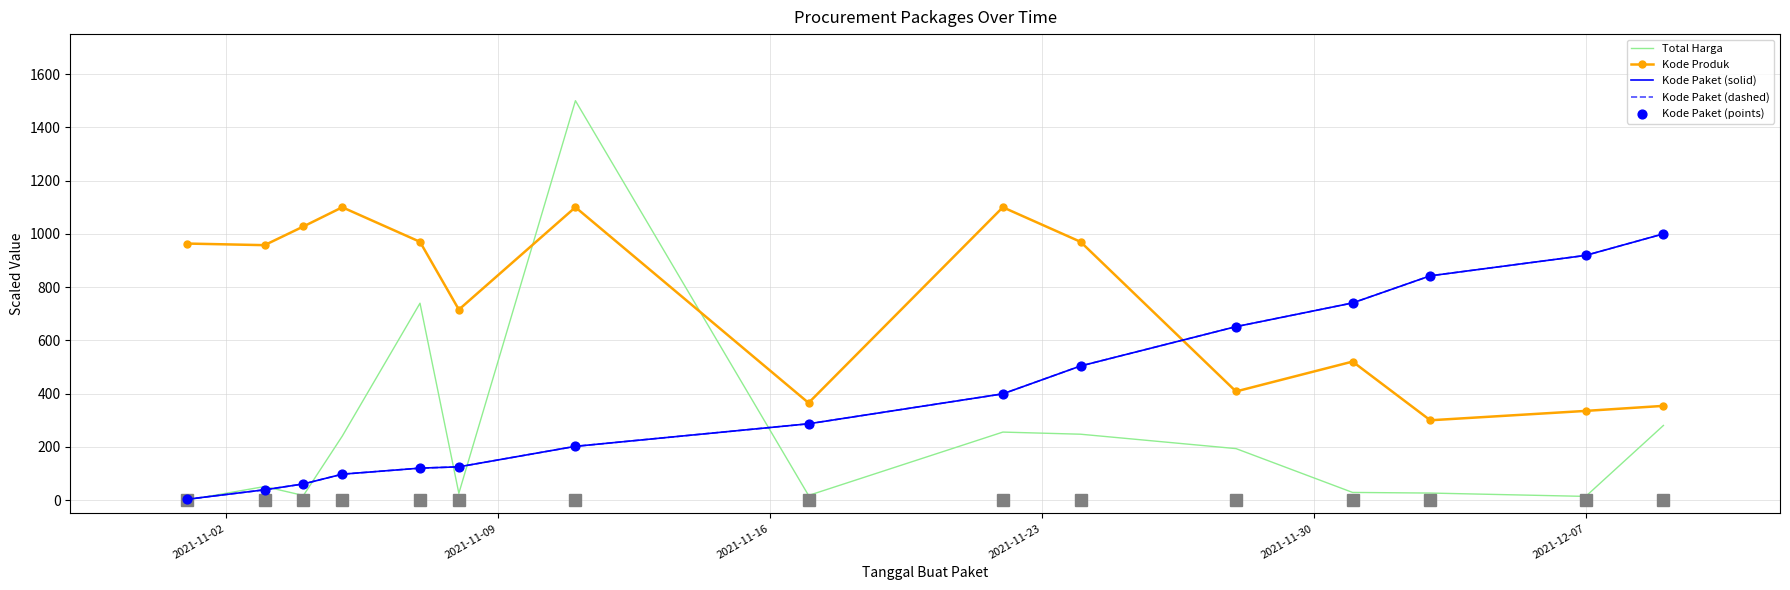

Which series has the largest total across all categories?

Kode Produk